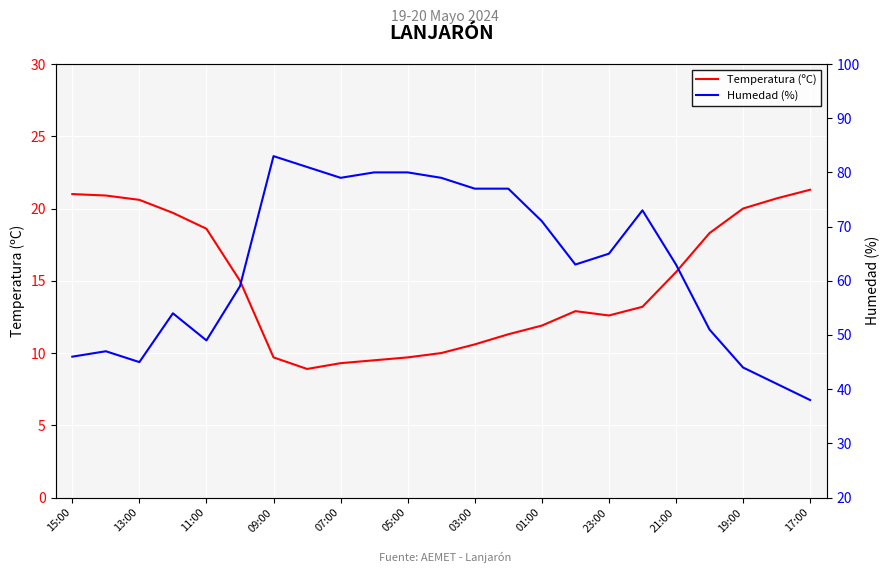

Rank the series by their average value, from lowest to highest.

Temperatura (ºC), Humedad (%)